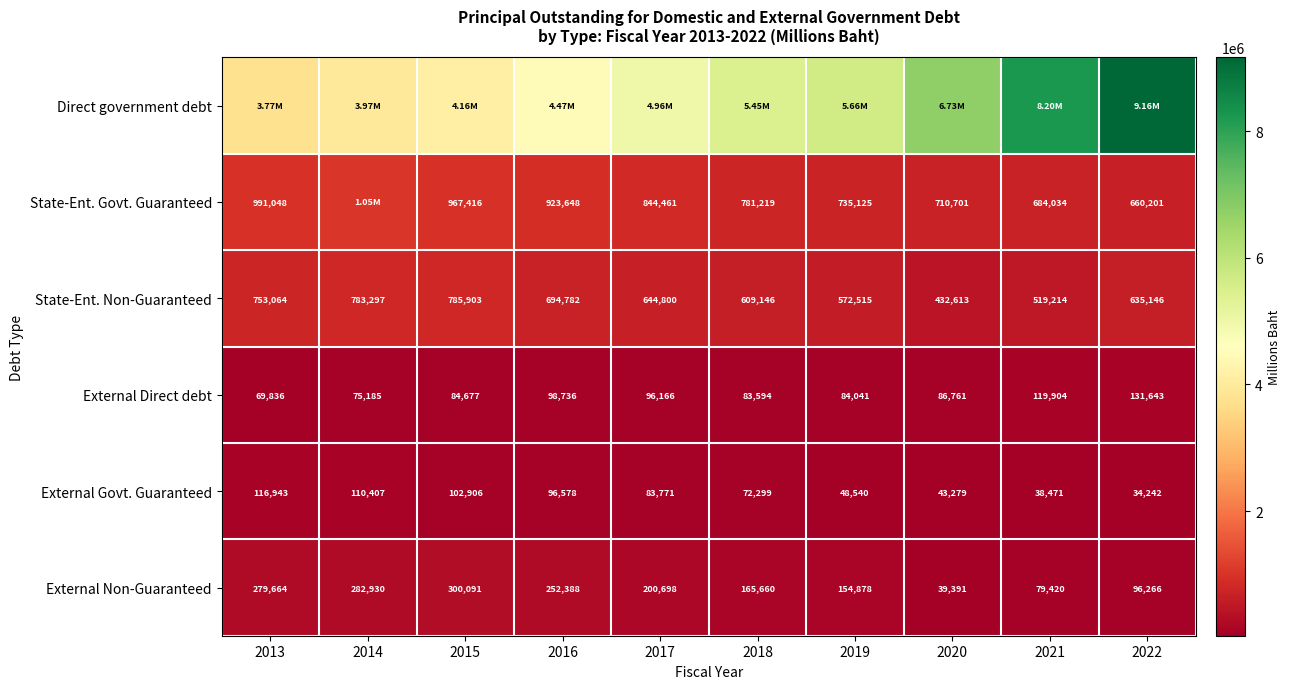

At which label does External Non-Guaranteed reach its peak?

2015